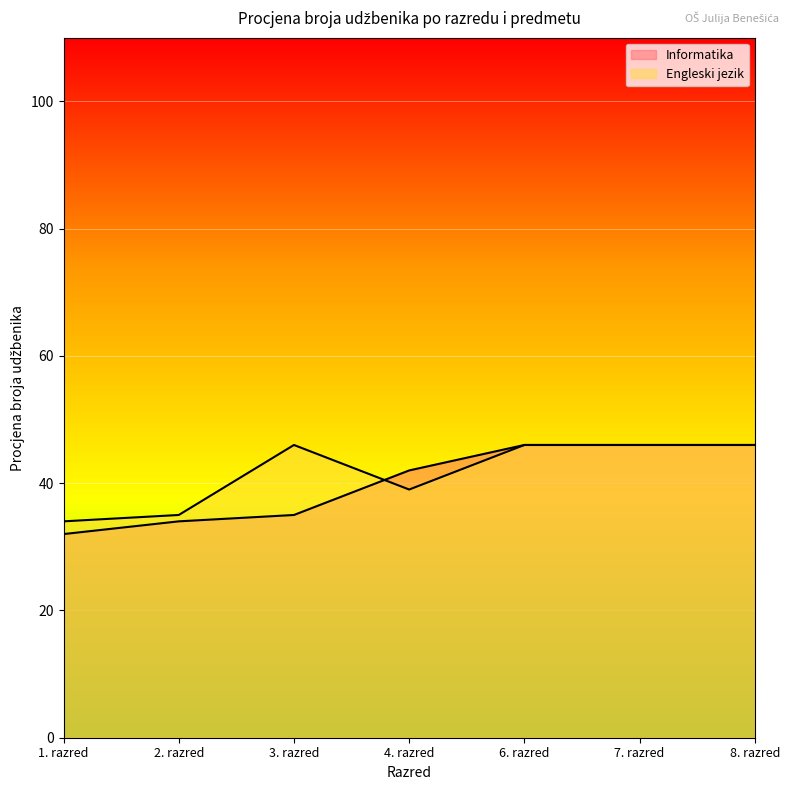

What is the average value of the Engleski jezik series?

42